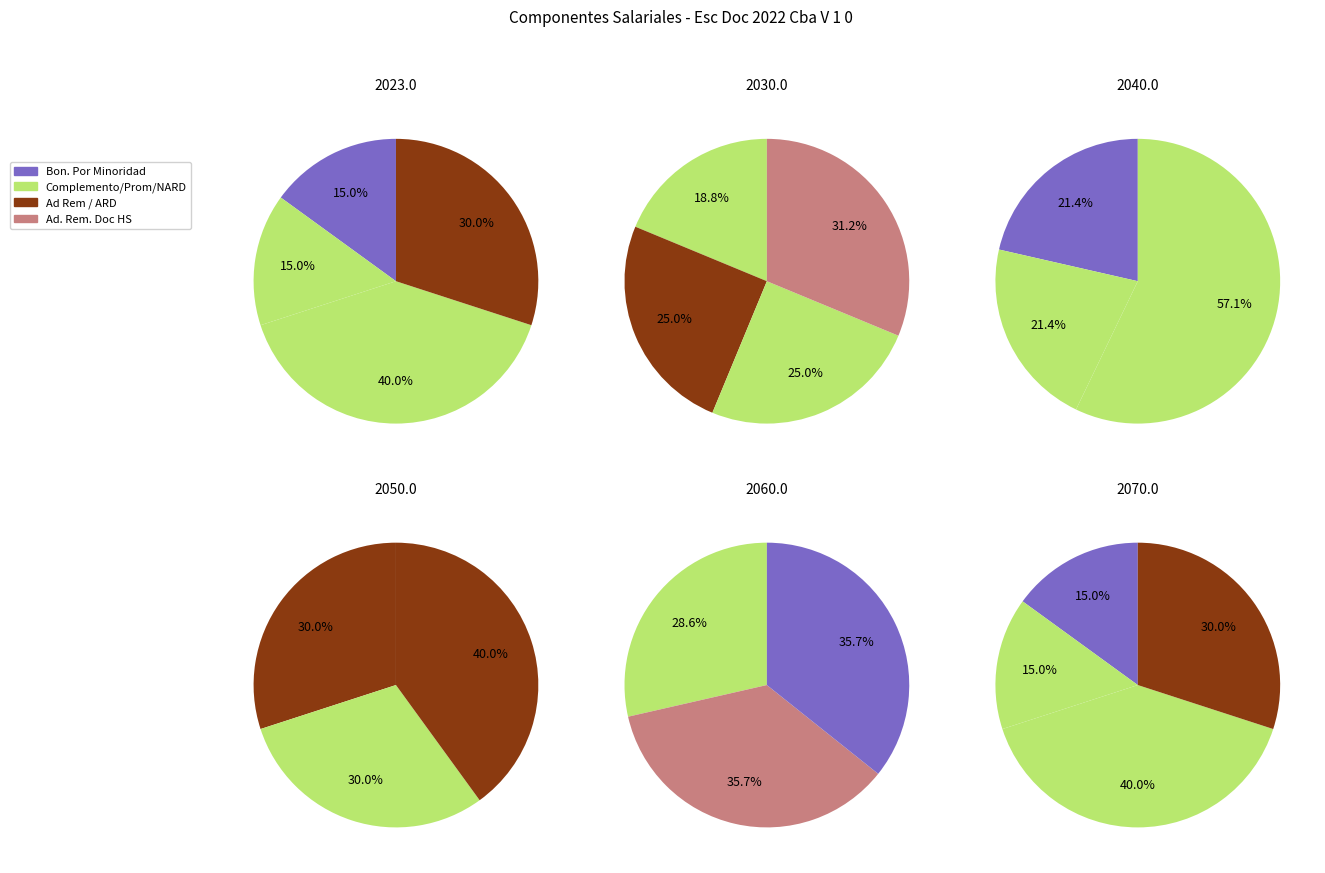

Is it true that Ad. Rem. Doc HS is 4% of the pie?

False